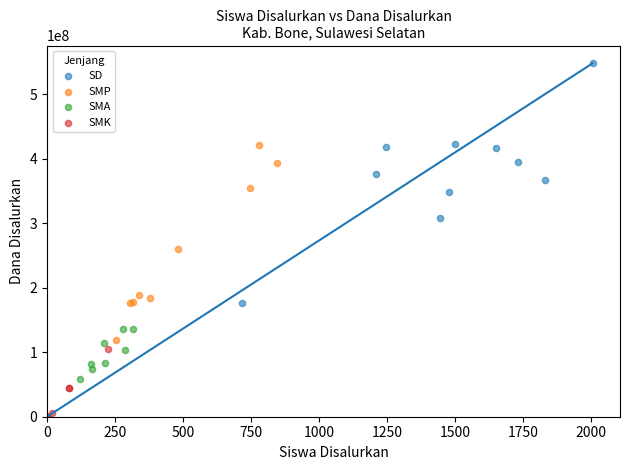

Which series has the largest Y range (max minus min)?

SMP